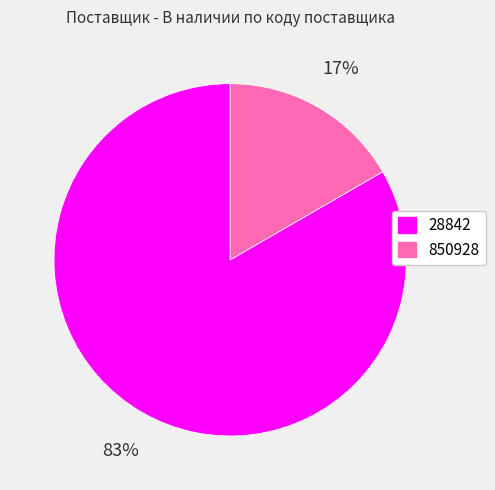

Which slice represents more than half of the pie?

28842